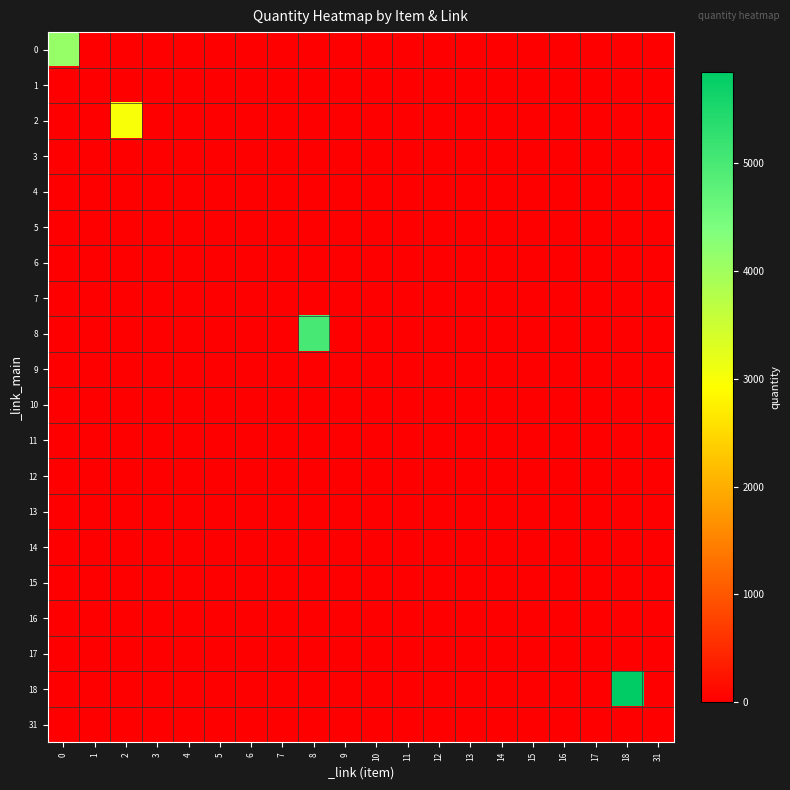

How many data points does each series have?

20